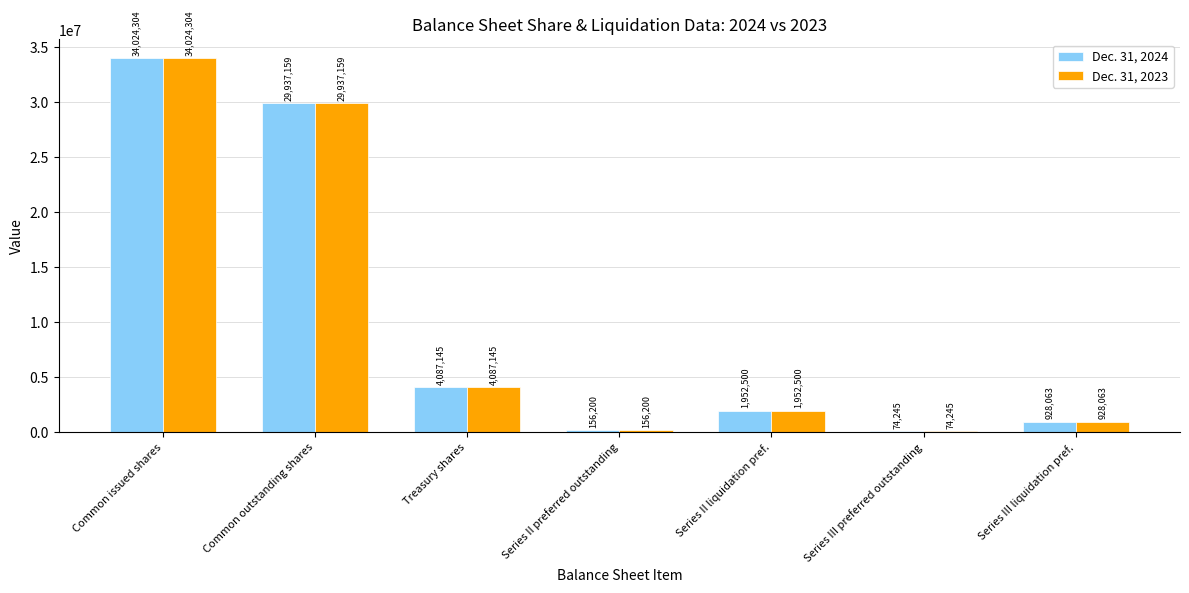

The Dec. 31, 2023 series shows 74245 at Series III preferred outstanding. True or false?

True